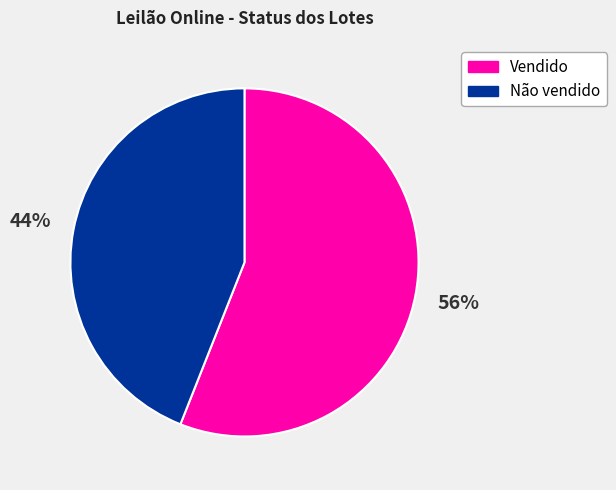

Approximately how many times larger is the value at Vendido compared to Não vendido?

1.3